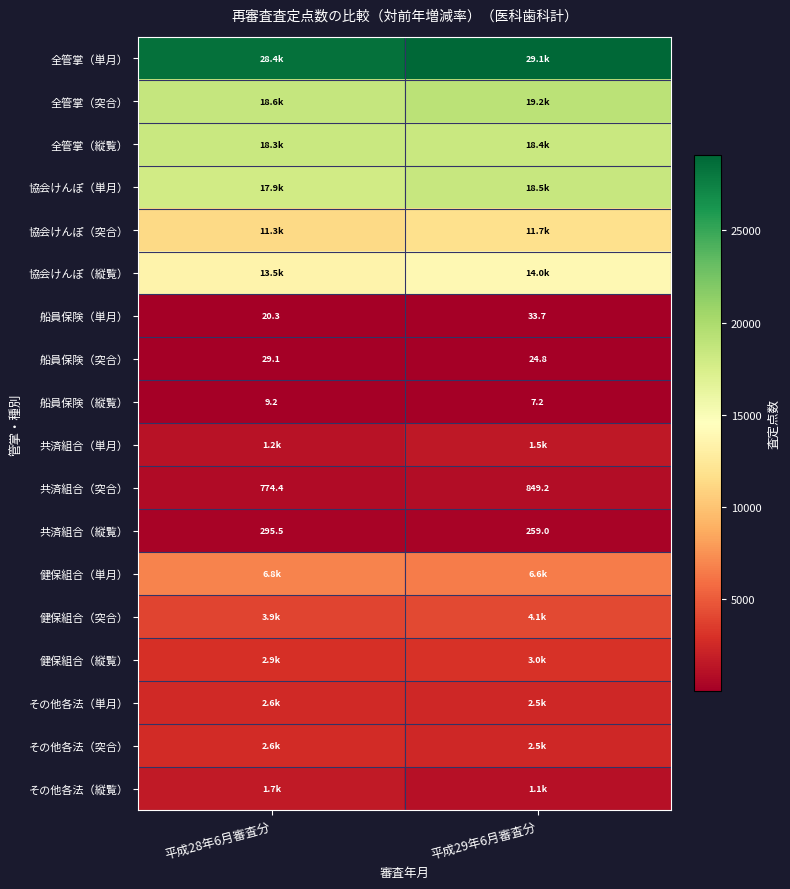

Is the value of 船員保険（突合） at 平成28年6月審査分 greater than the value of 共済組合（単月） at 平成28年6月審査分?

No